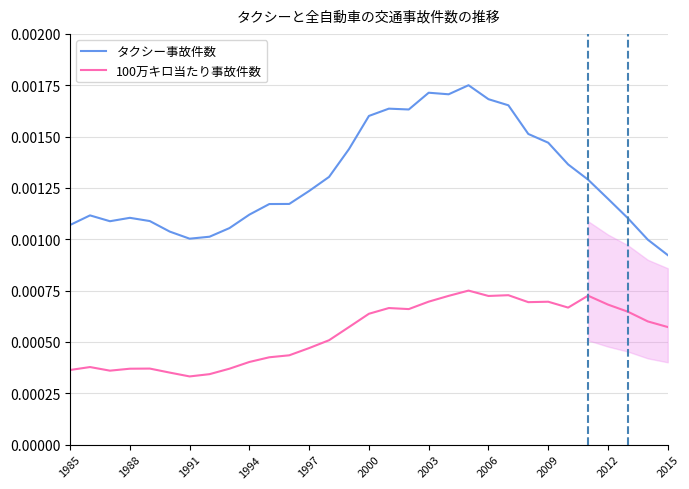

True or false: タクシー事故件数 and 100万キロ当たり事故件数 cross at least once.

False